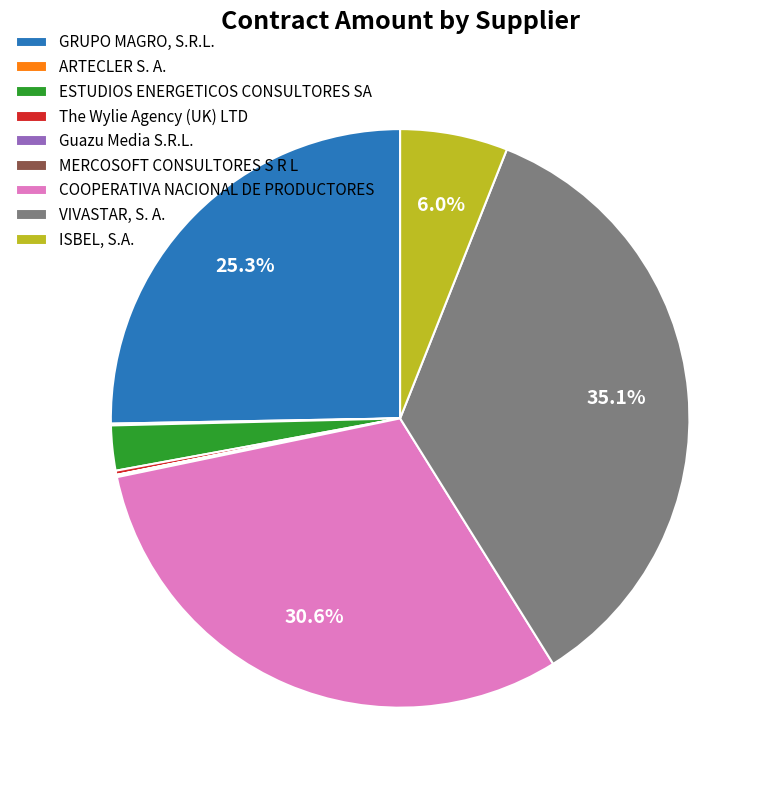

Is it true that COOPERATIVA NACIONAL DE PRODUCTORES is 31% of the pie?

True